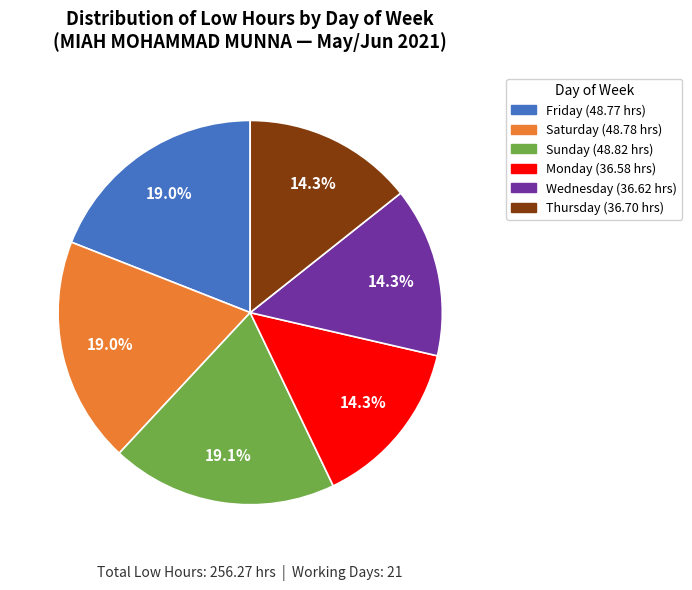

Is there any slice that represents more than half of the pie?

No